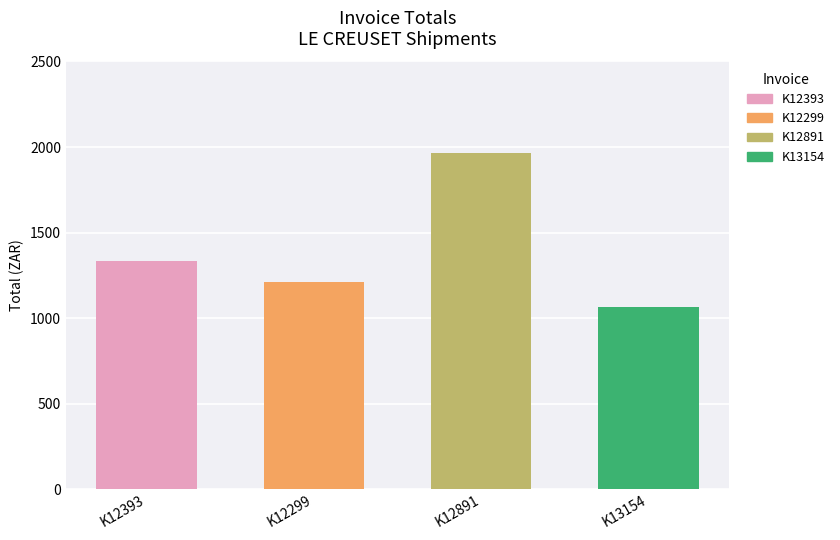

How many series are shown in this chart?

1